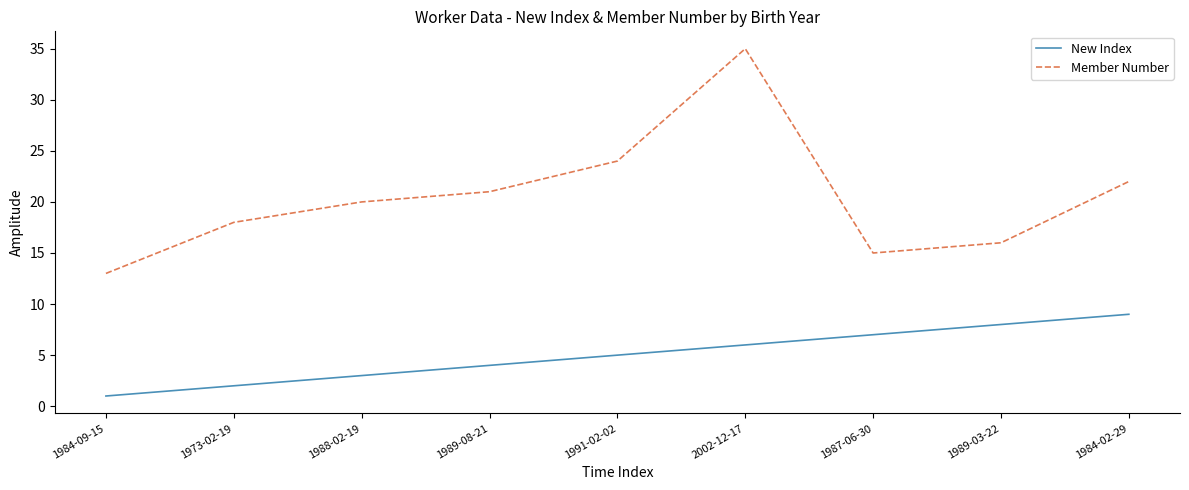

What is the greatest value displayed?

35